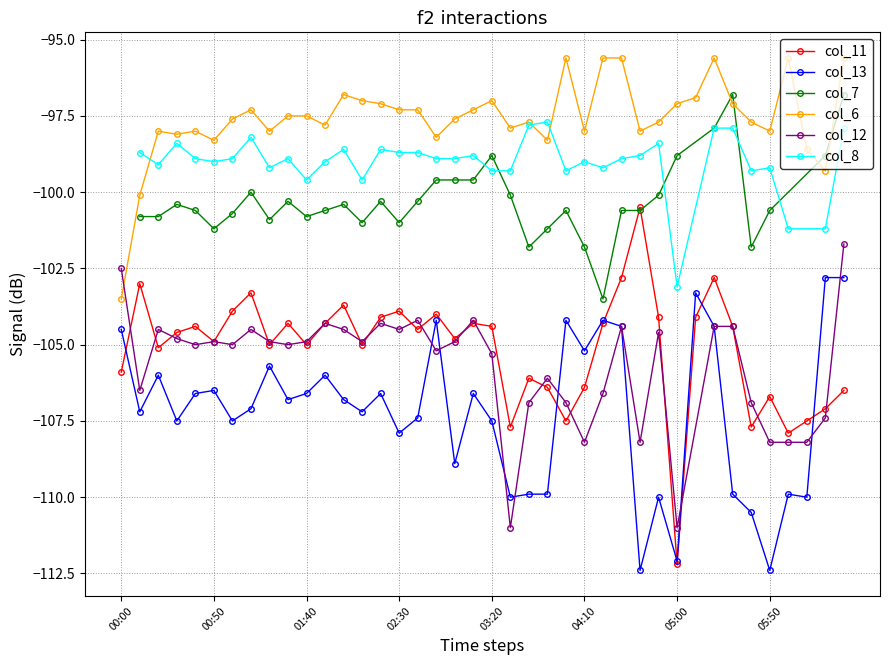

True or false: col_6 has more than 1 interior local peaks.

True